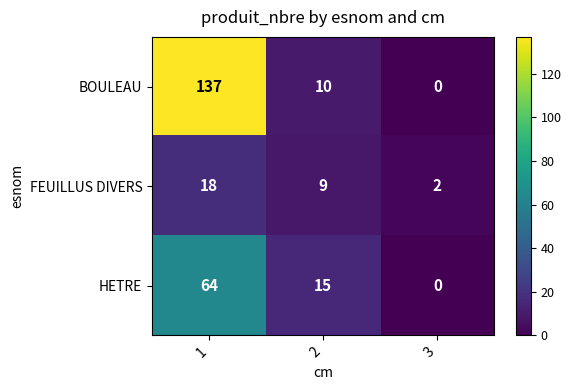

What is the sum of all HETRE values?

79